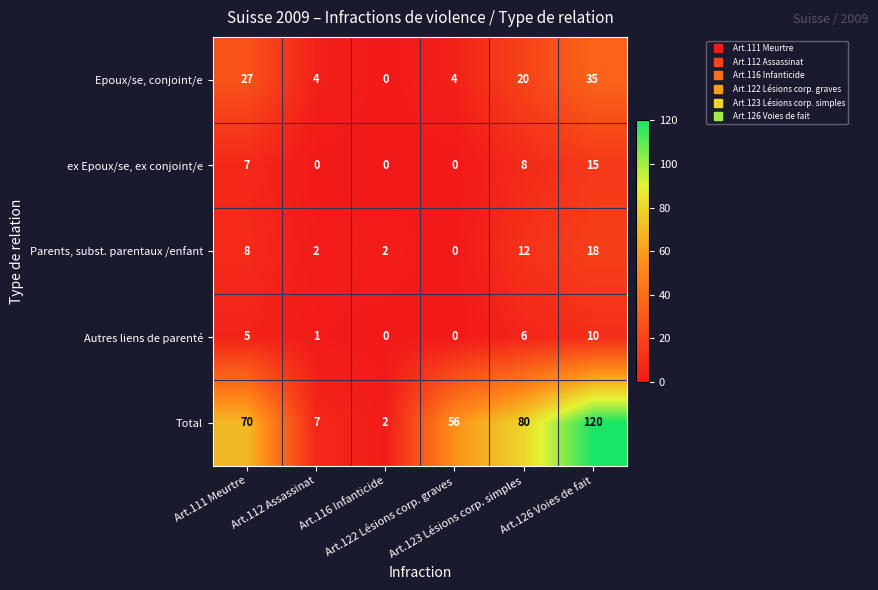

What is the average value of the Autres liens de parenté series?

4